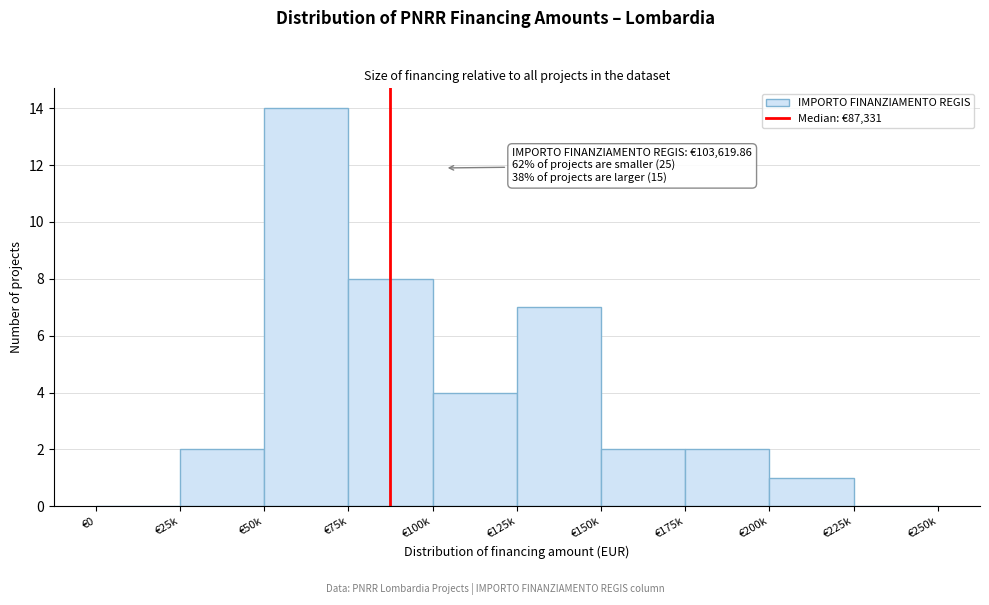

Reading left to right, extract all data points from this chart.

€0=0	€25k=2	€50k=14	€75k=8	€100k=4	€125k=7	€150k=2	€175k=2	€200k=1	€225k=0